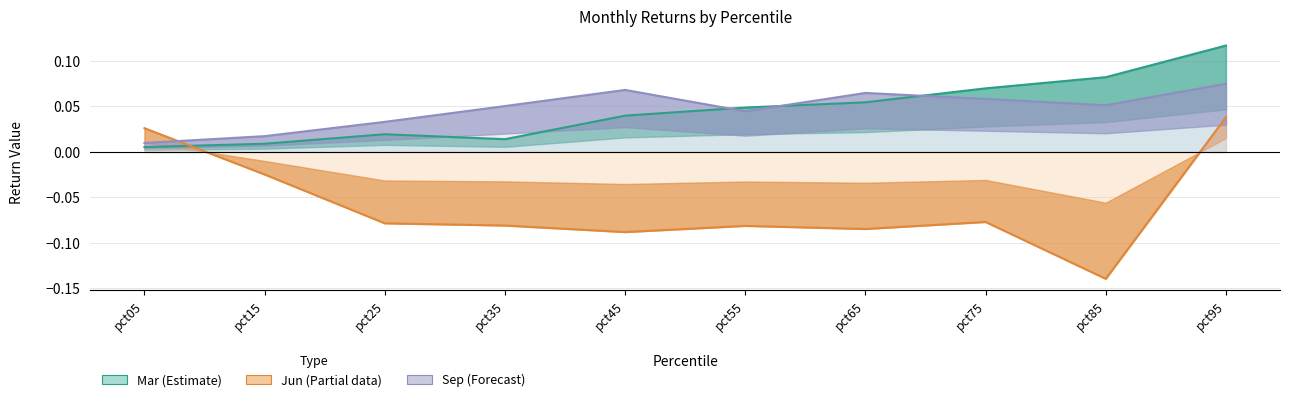

How many Jun values are between 0 and 1?

2